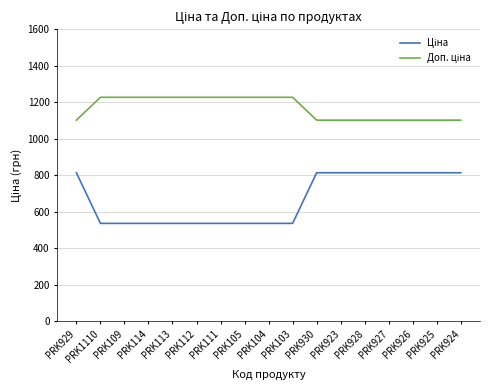

What is the smallest value displayed?

535.4